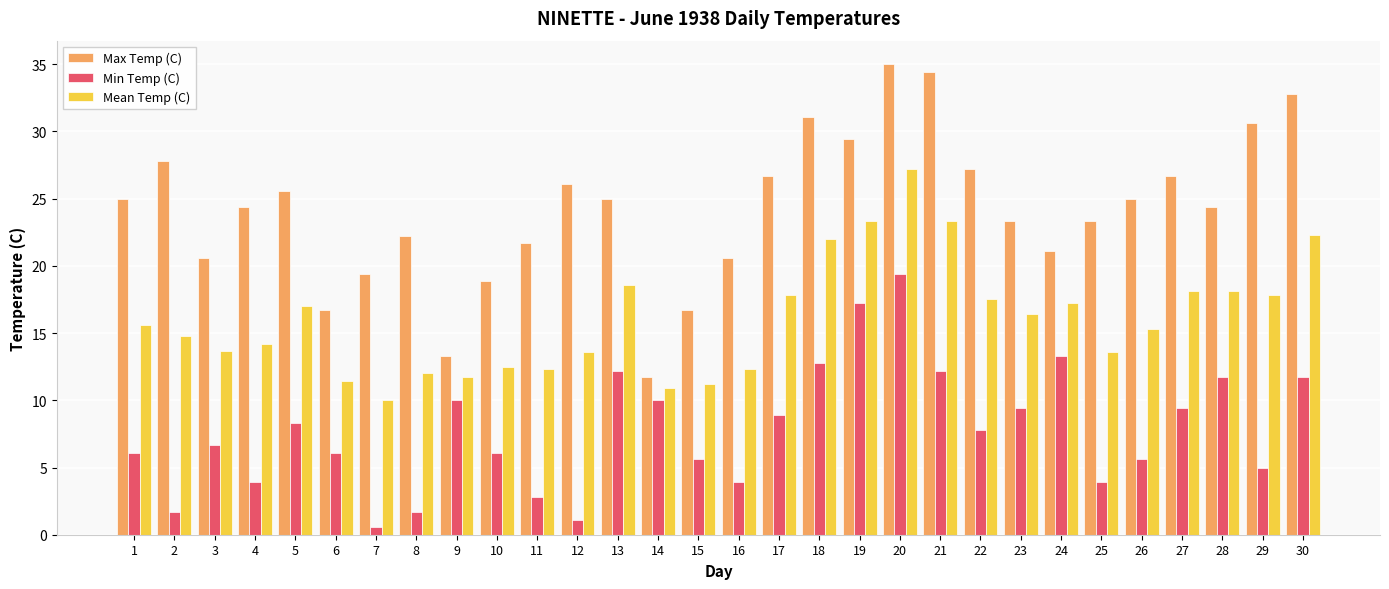

What is the lowest value of the Mean Temp (C) series?

10.0